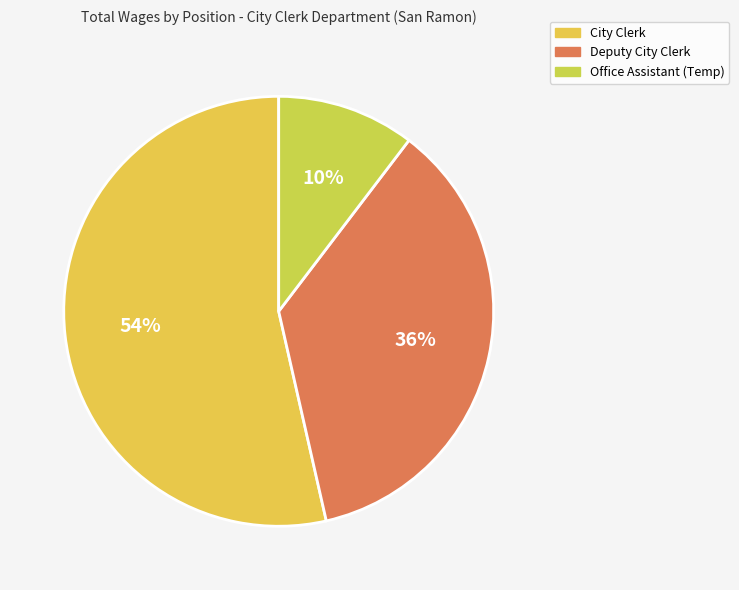

Count the number of slices in the pie.

3